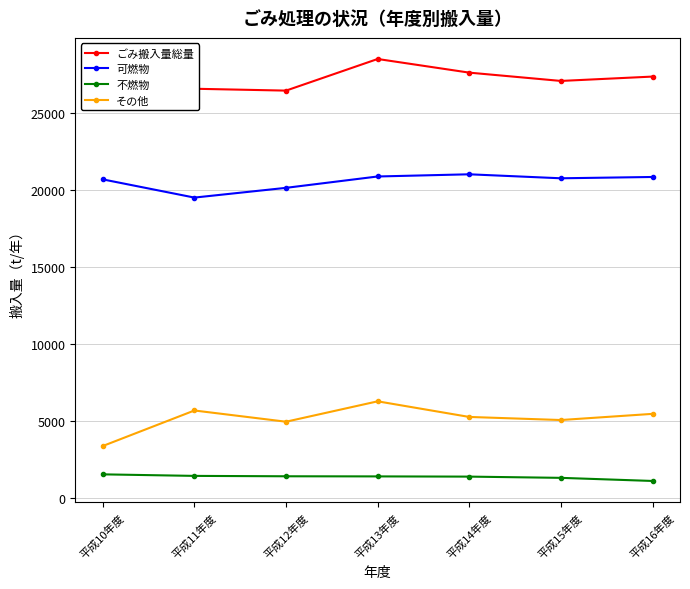

The 可燃物 series shows 11681 at 平成12年度. True or false?

False